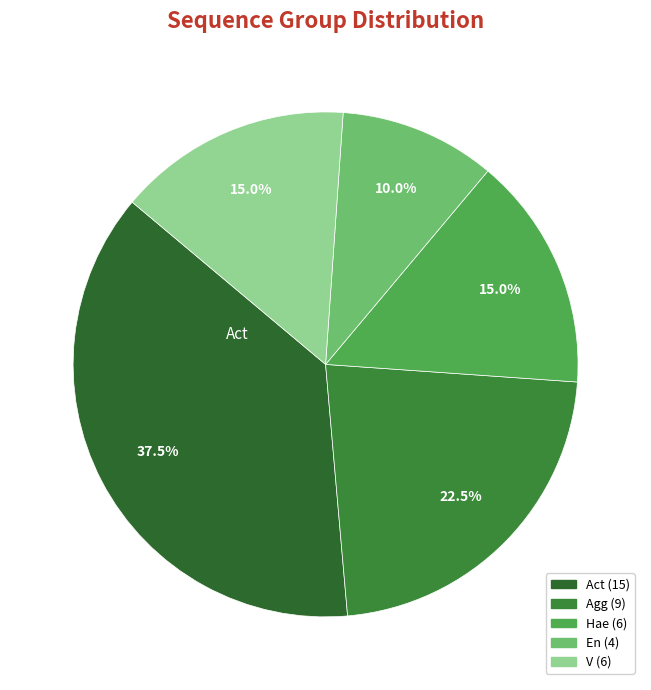

How many slices are in this pie chart?

5